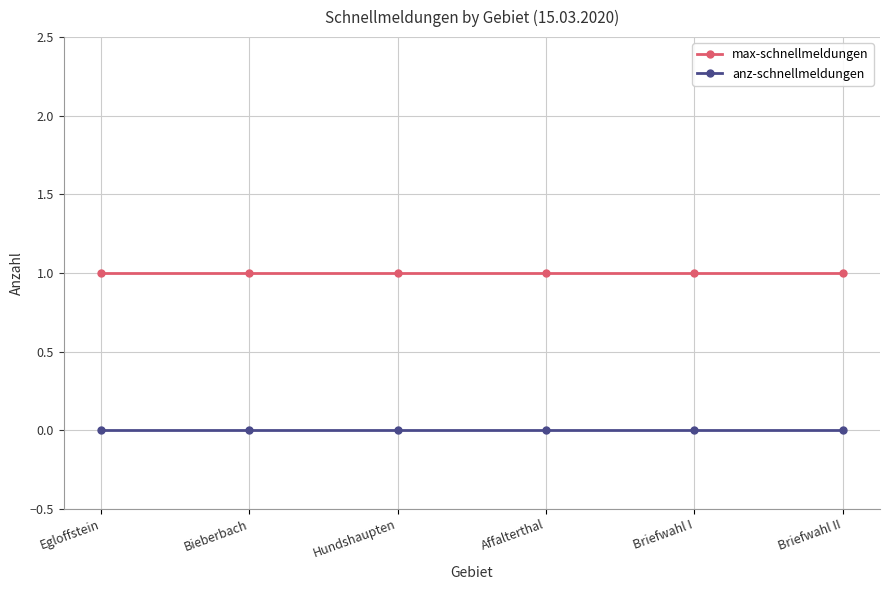

How many lines are shown in the chart?

2